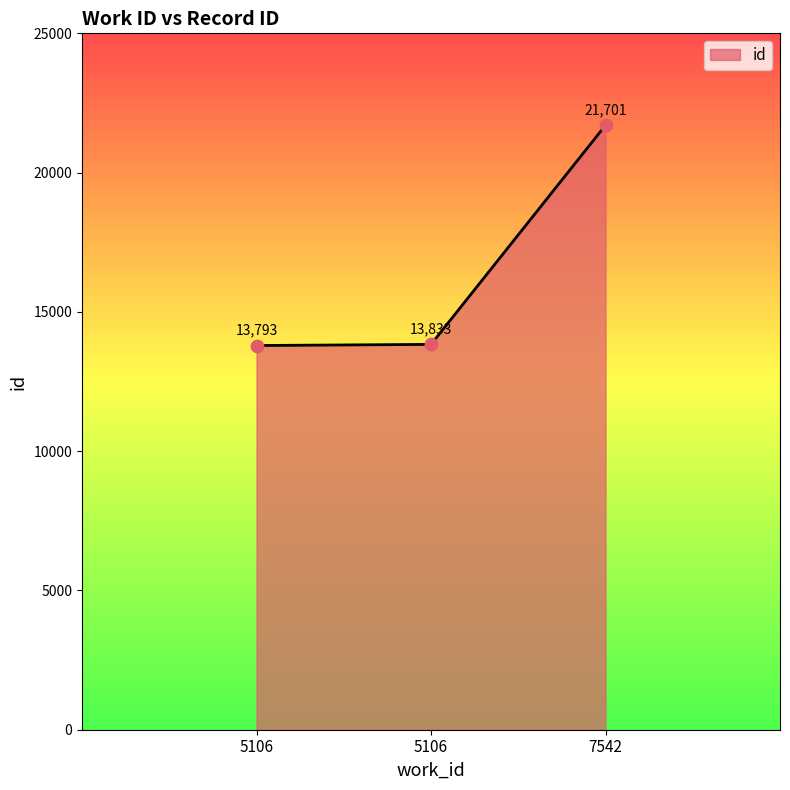

Between 5106 and 7542, which is larger?

7542